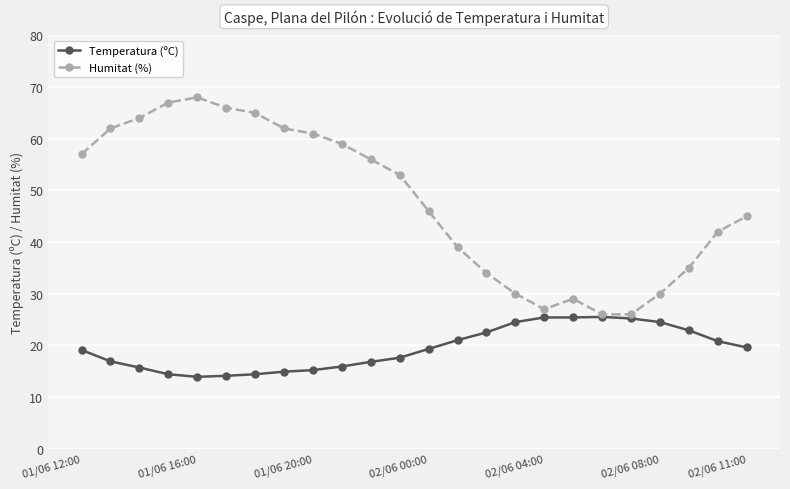

True or false: Humitat (%) has more than 0 interior local peaks.

True